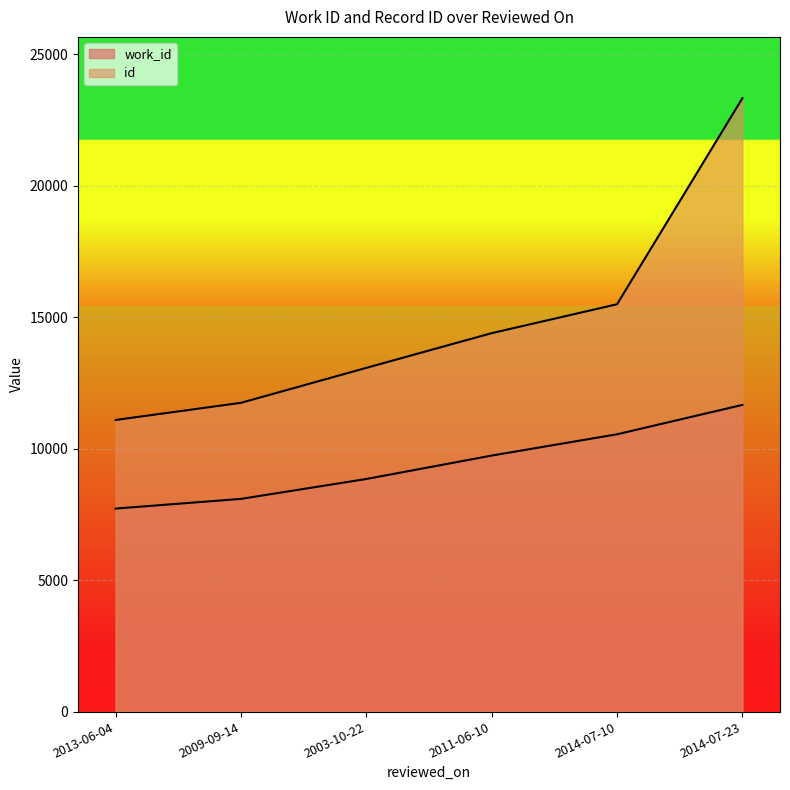

The work_id series shows 11916.8 at 2013-06-04. True or false?

False